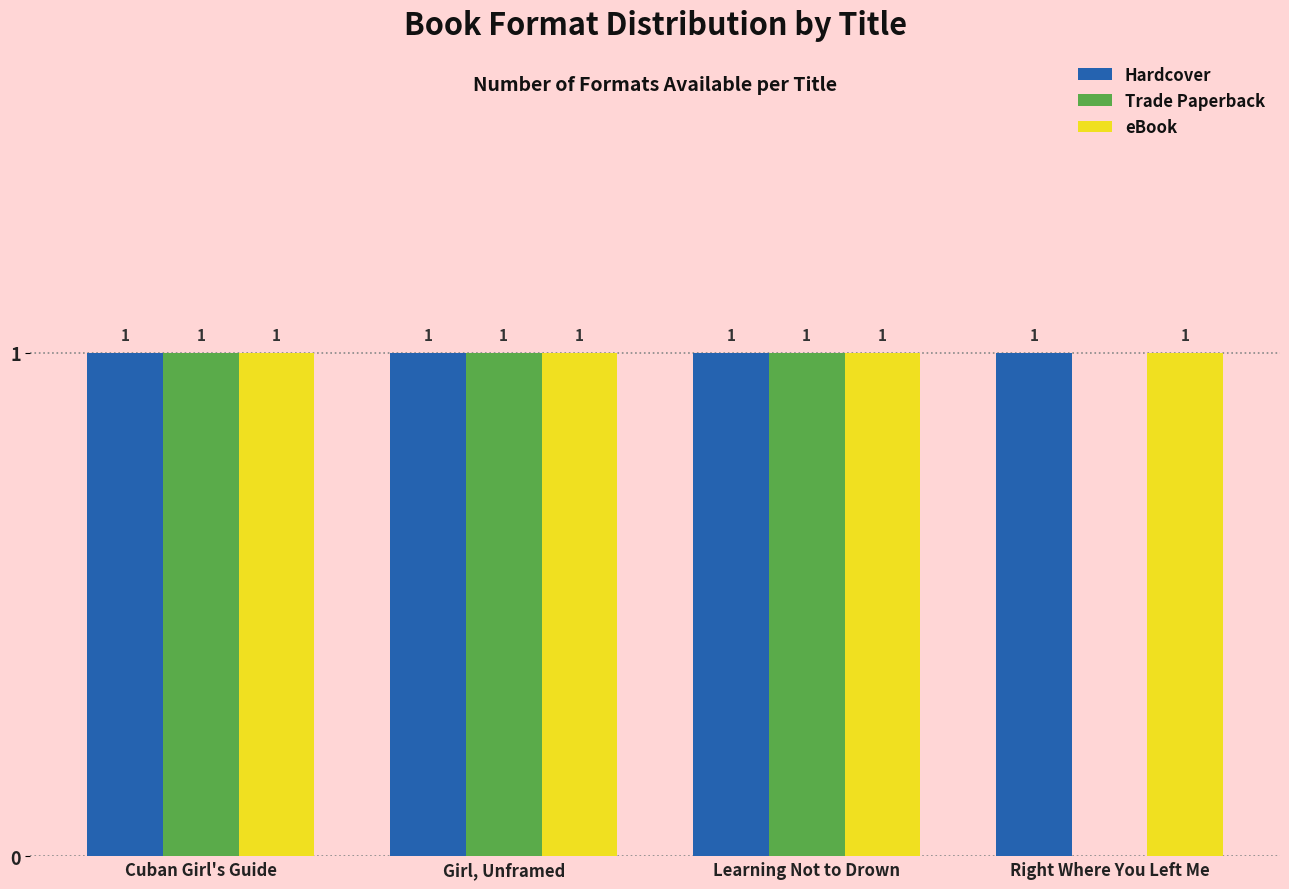

What is the sum of all eBook values?

4